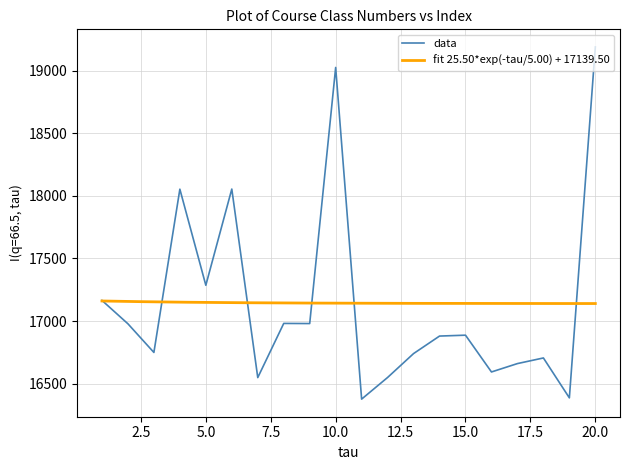

Reading left to right, transcribe all the data shown in this chart.

17165	16978	16749	18054	17286	18055	16548	16981	16980	19027	16376	16549	16740	16880	16887	16593	16660	16705	16386	19191